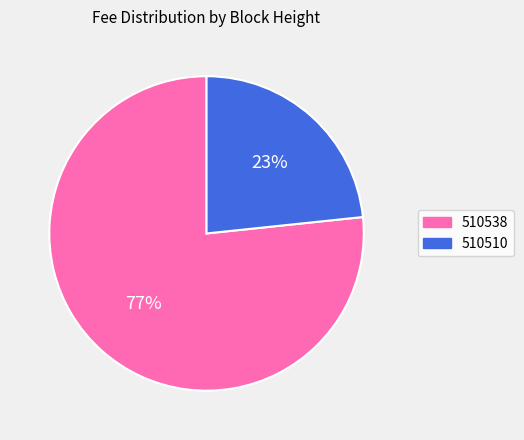

The 510510 slice represents 23% of the pie. True or false?

True